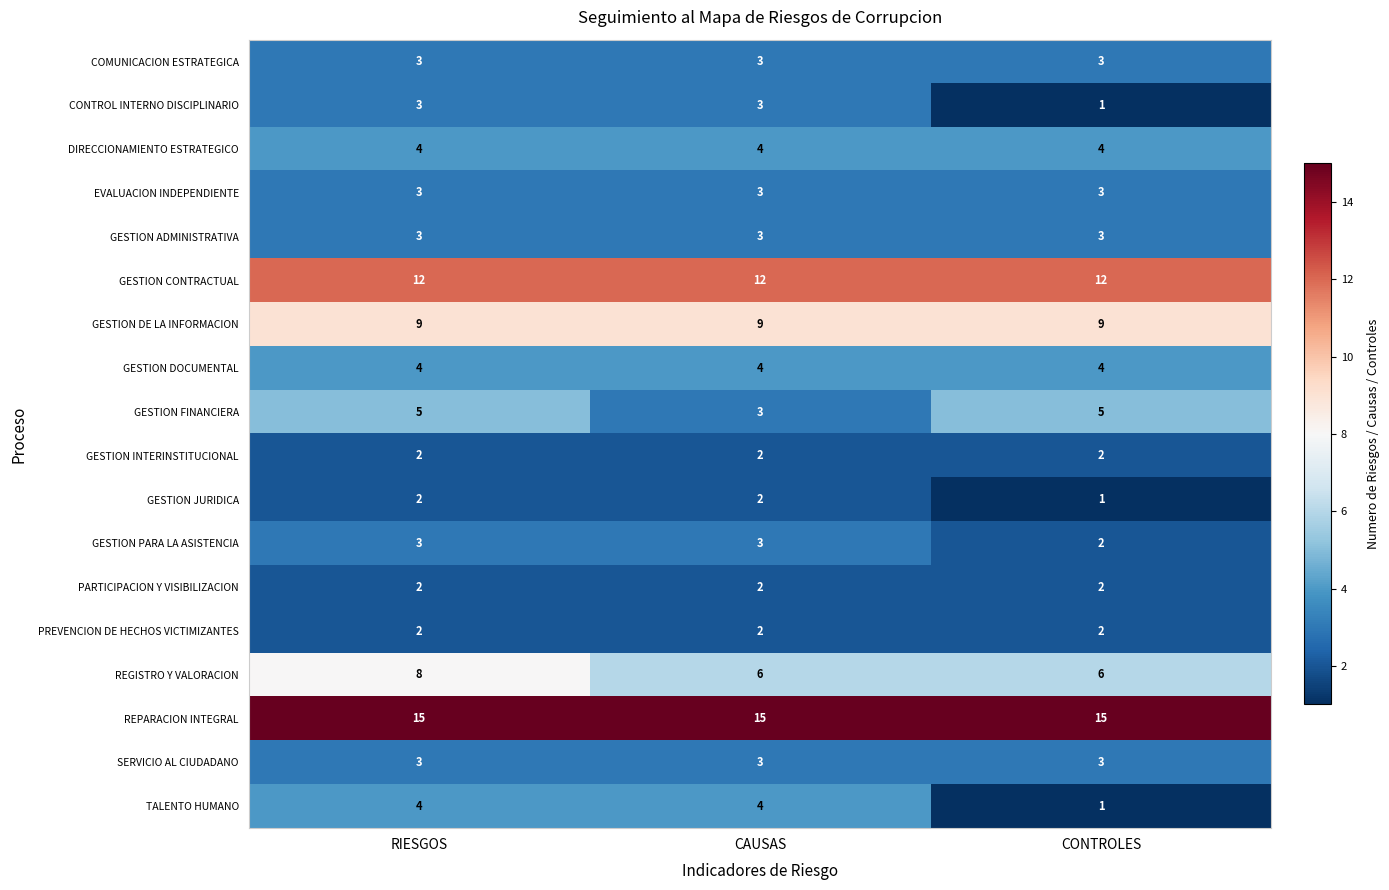

Which series has the largest range (max minus min)?

TALENTO HUMANO